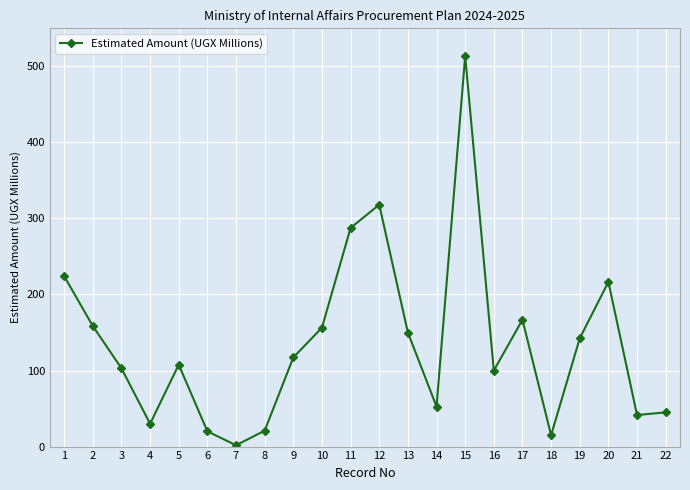

At which category does the chart reach its peak across all series?

15